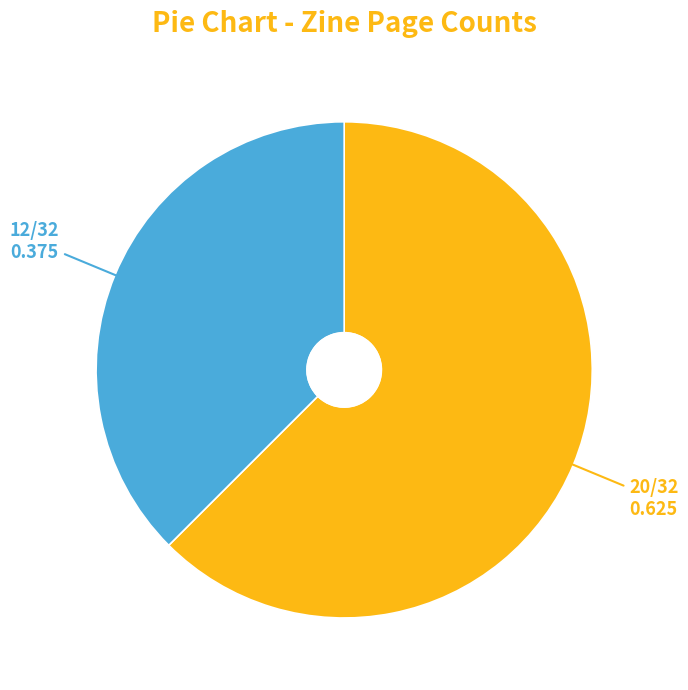

Does any single category account for the majority?

Yes